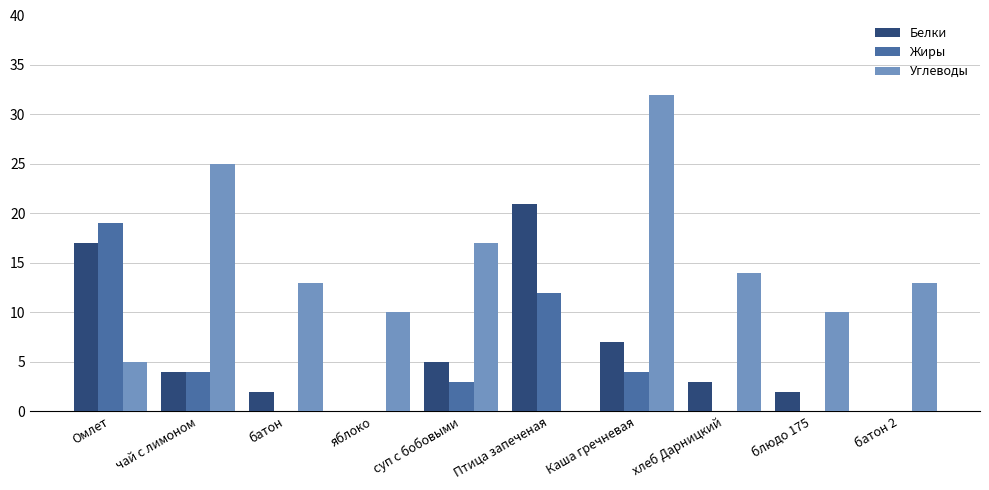

Are the bars grouped side by side (vs. stacked)?

Yes